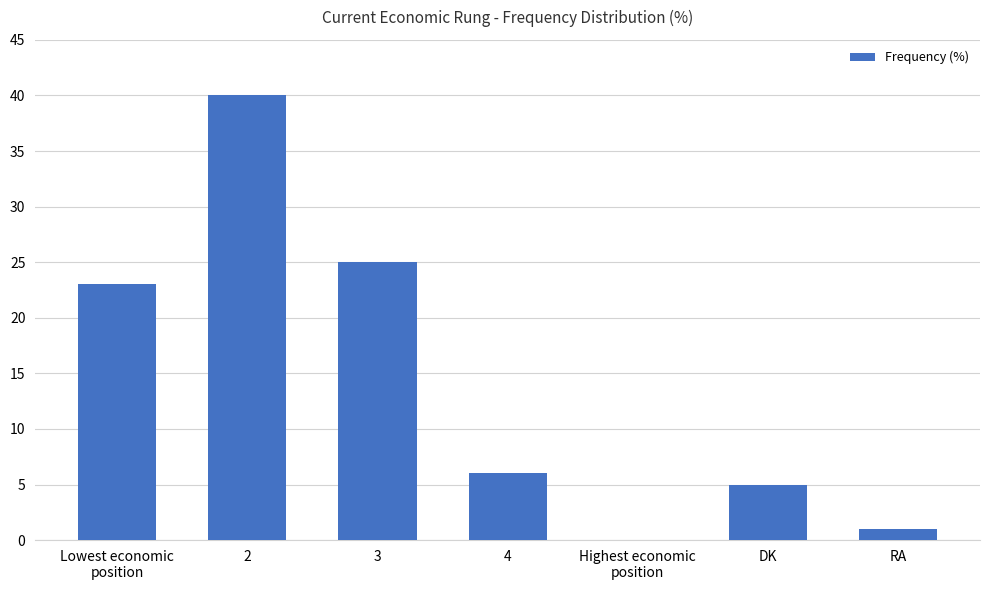

What is the greatest value displayed?

40